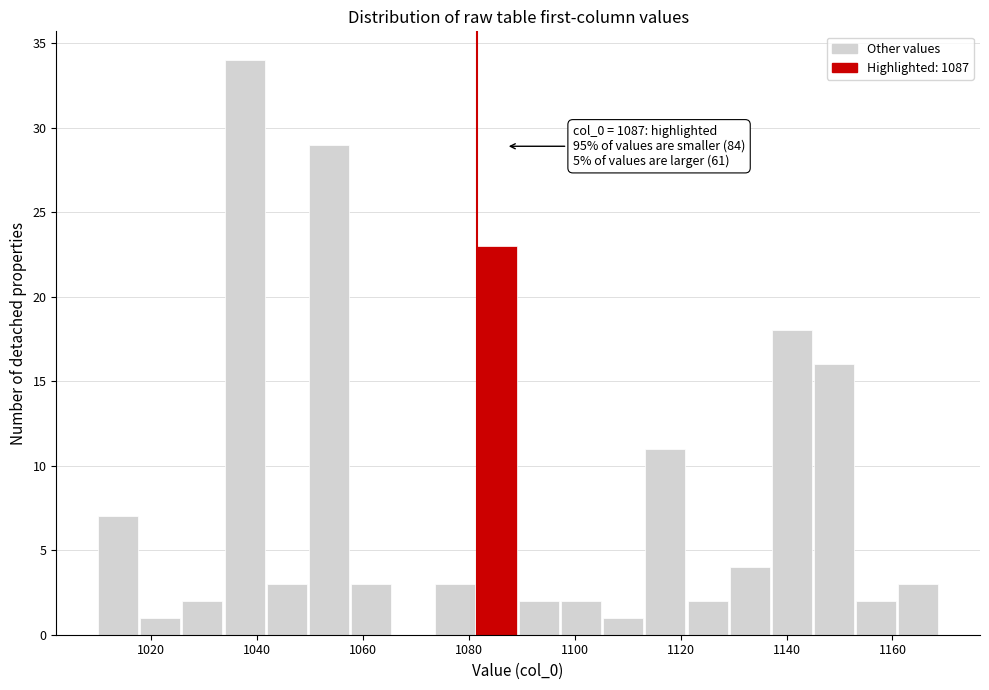

Around what value on the x-axis is the tallest bar? Give the approximate position of its centre, as read against the axis.

1038